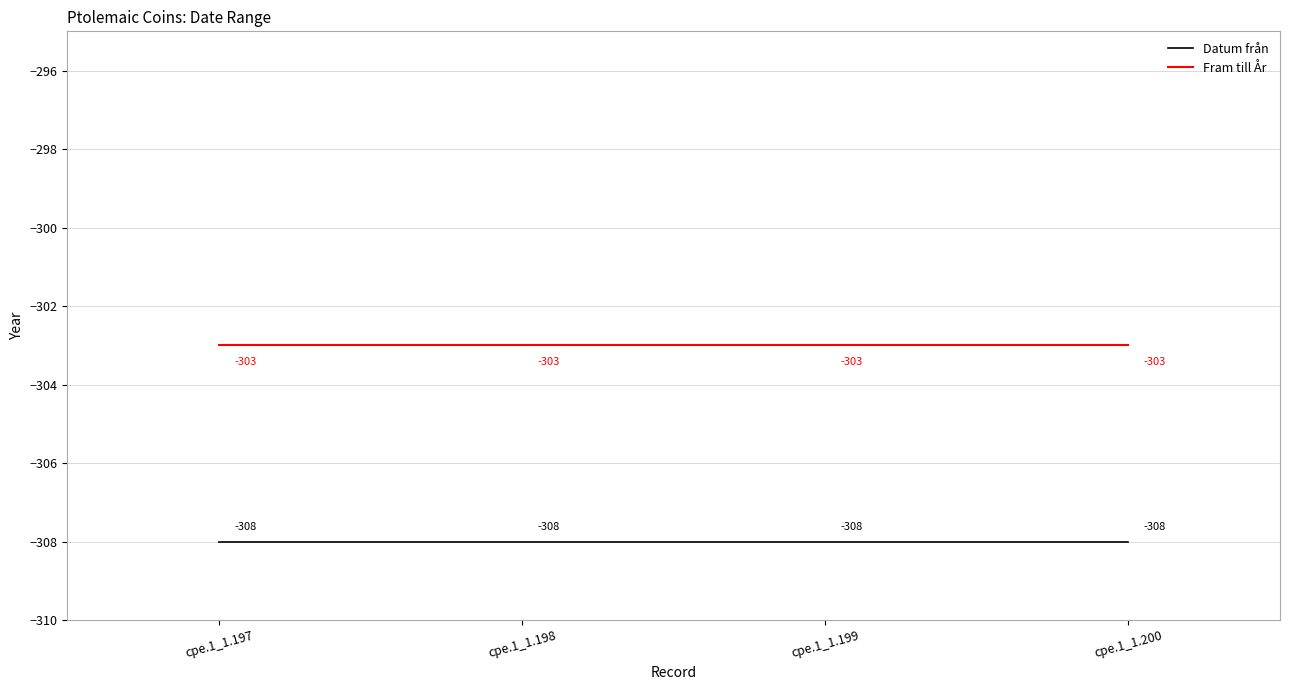

Reading left to right, list all the values displayed in this chart.

Datum från: cpe.1_1.197=-308	cpe.1_1.198=-308	cpe.1_1.199=-308	cpe.1_1.200=-308
Fram till År: cpe.1_1.197=-303	cpe.1_1.198=-303	cpe.1_1.199=-303	cpe.1_1.200=-303